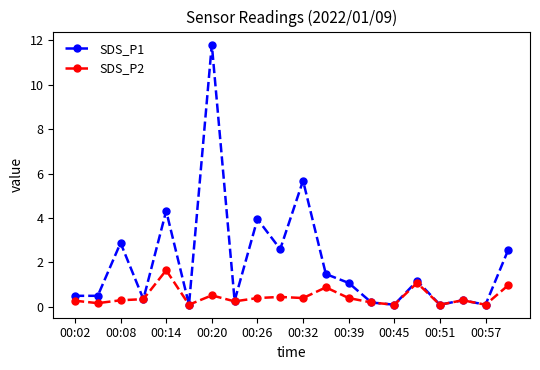

What is the value of the SDS_P1 point at the 20th from the left?

2.6